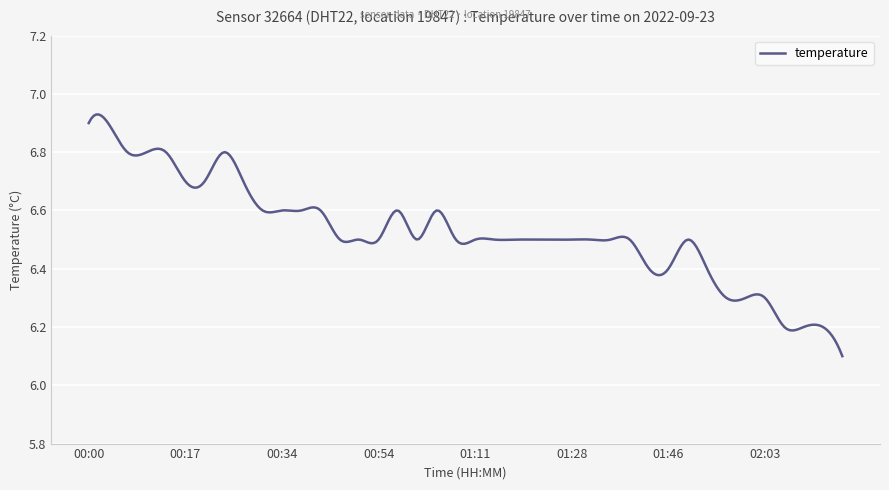

What is the difference between the maximum and minimum values?

0.8